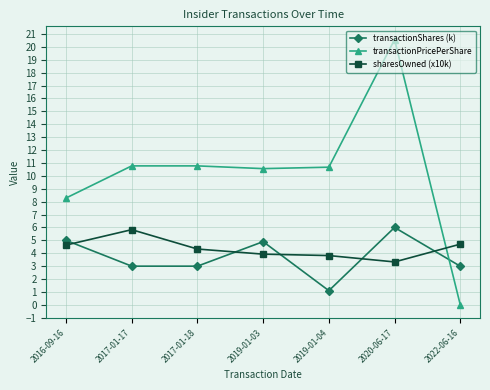

The value of sharesOwned (x10k) at 2017-01-18 is 6.0. True or false?

False